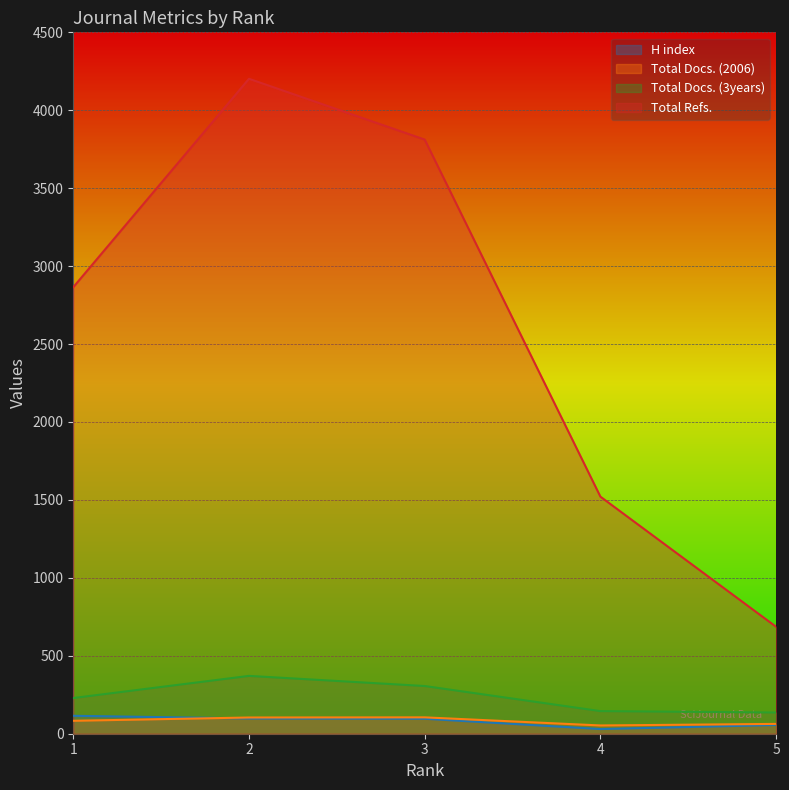

At how many categories does at least one series exceed 1422?

4